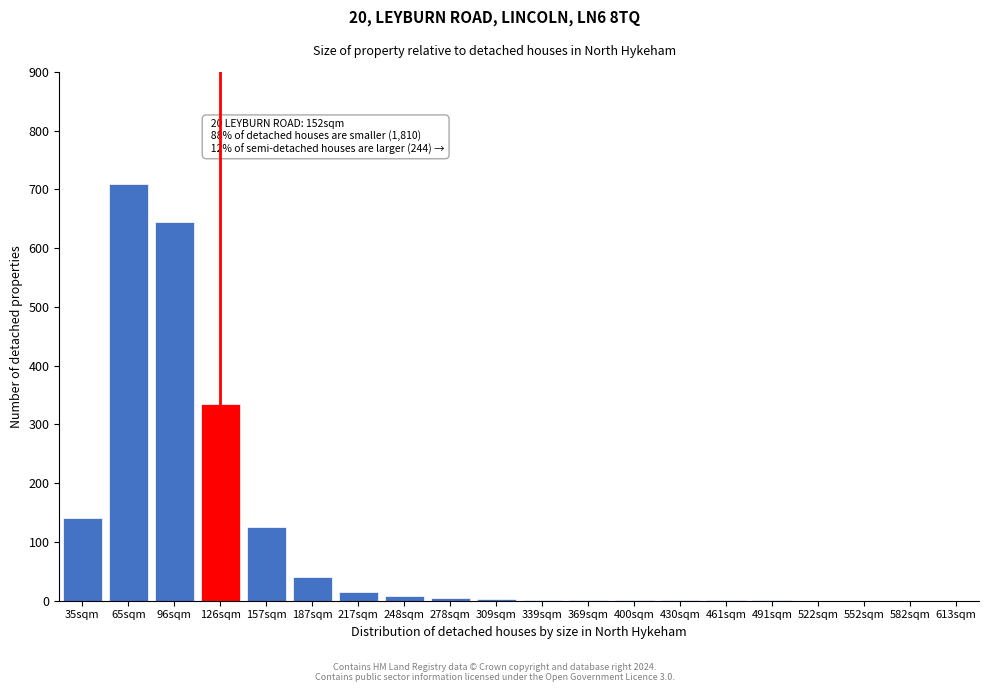

What is the sum of all values?

2034